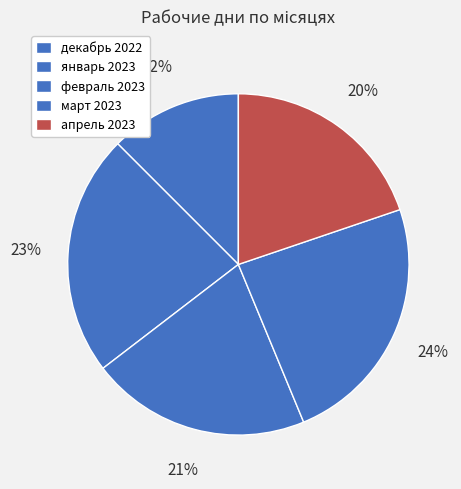

To the nearest percent, what is the combined percentage of декабрь 2022 and февраль 2023?

33%